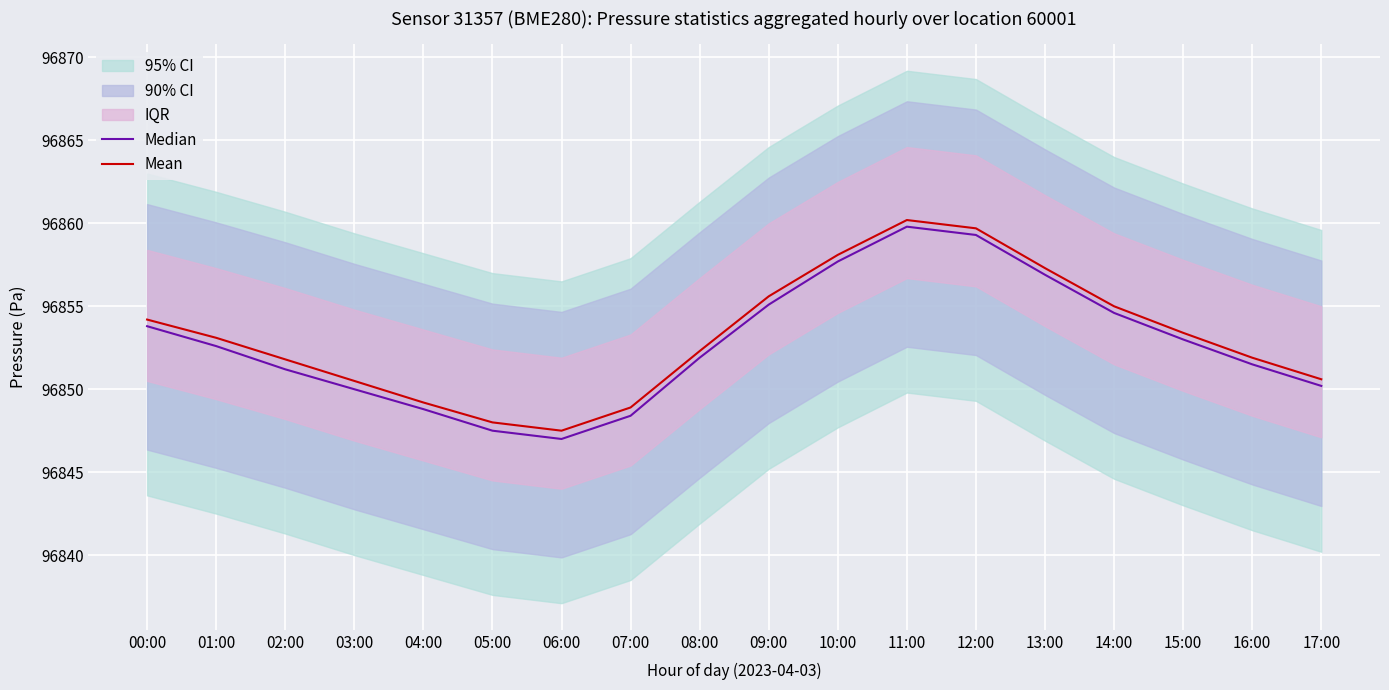

Rank the categories by Median value from lowest to highest.

06:00, 05:00, 07:00, 04:00, 03:00, 17:00, 02:00, 16:00, 08:00, 01:00, 15:00, 00:00, 14:00, 09:00, 13:00, 10:00, 12:00, 11:00